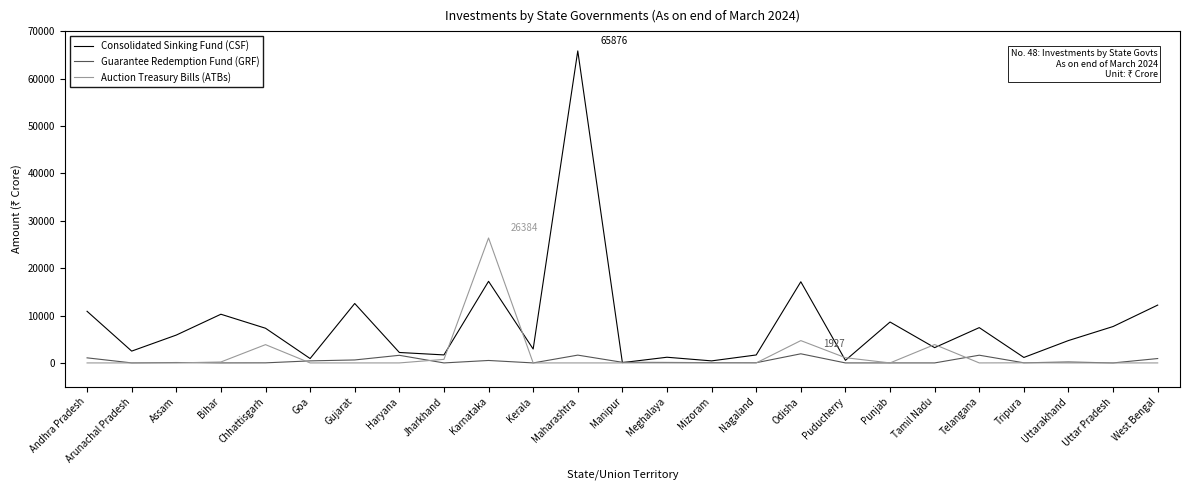

Is the value of Guarantee Redemption Fund (GRF) at Goa greater than the value of Consolidated Sinking Fund (CSF) at Maharashtra?

No